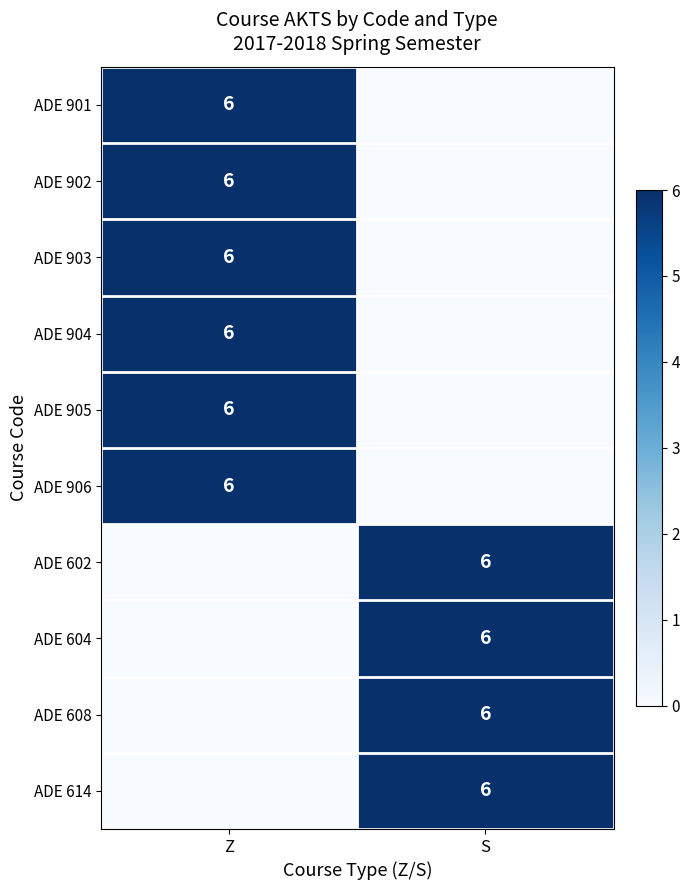

True or false: ADE 901 has a value of 9 at Z.

False